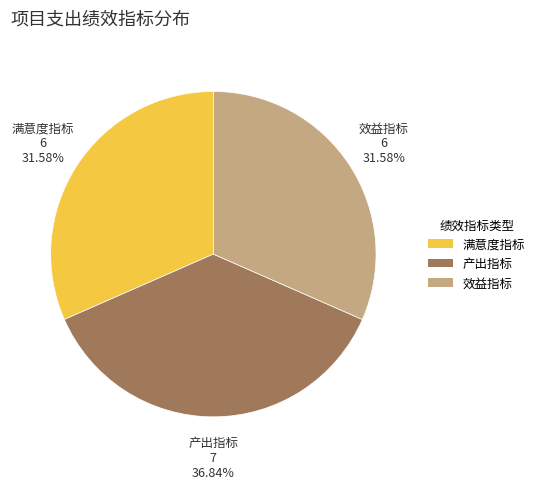

Between 效益指标 and 产出指标, which is larger?

产出指标